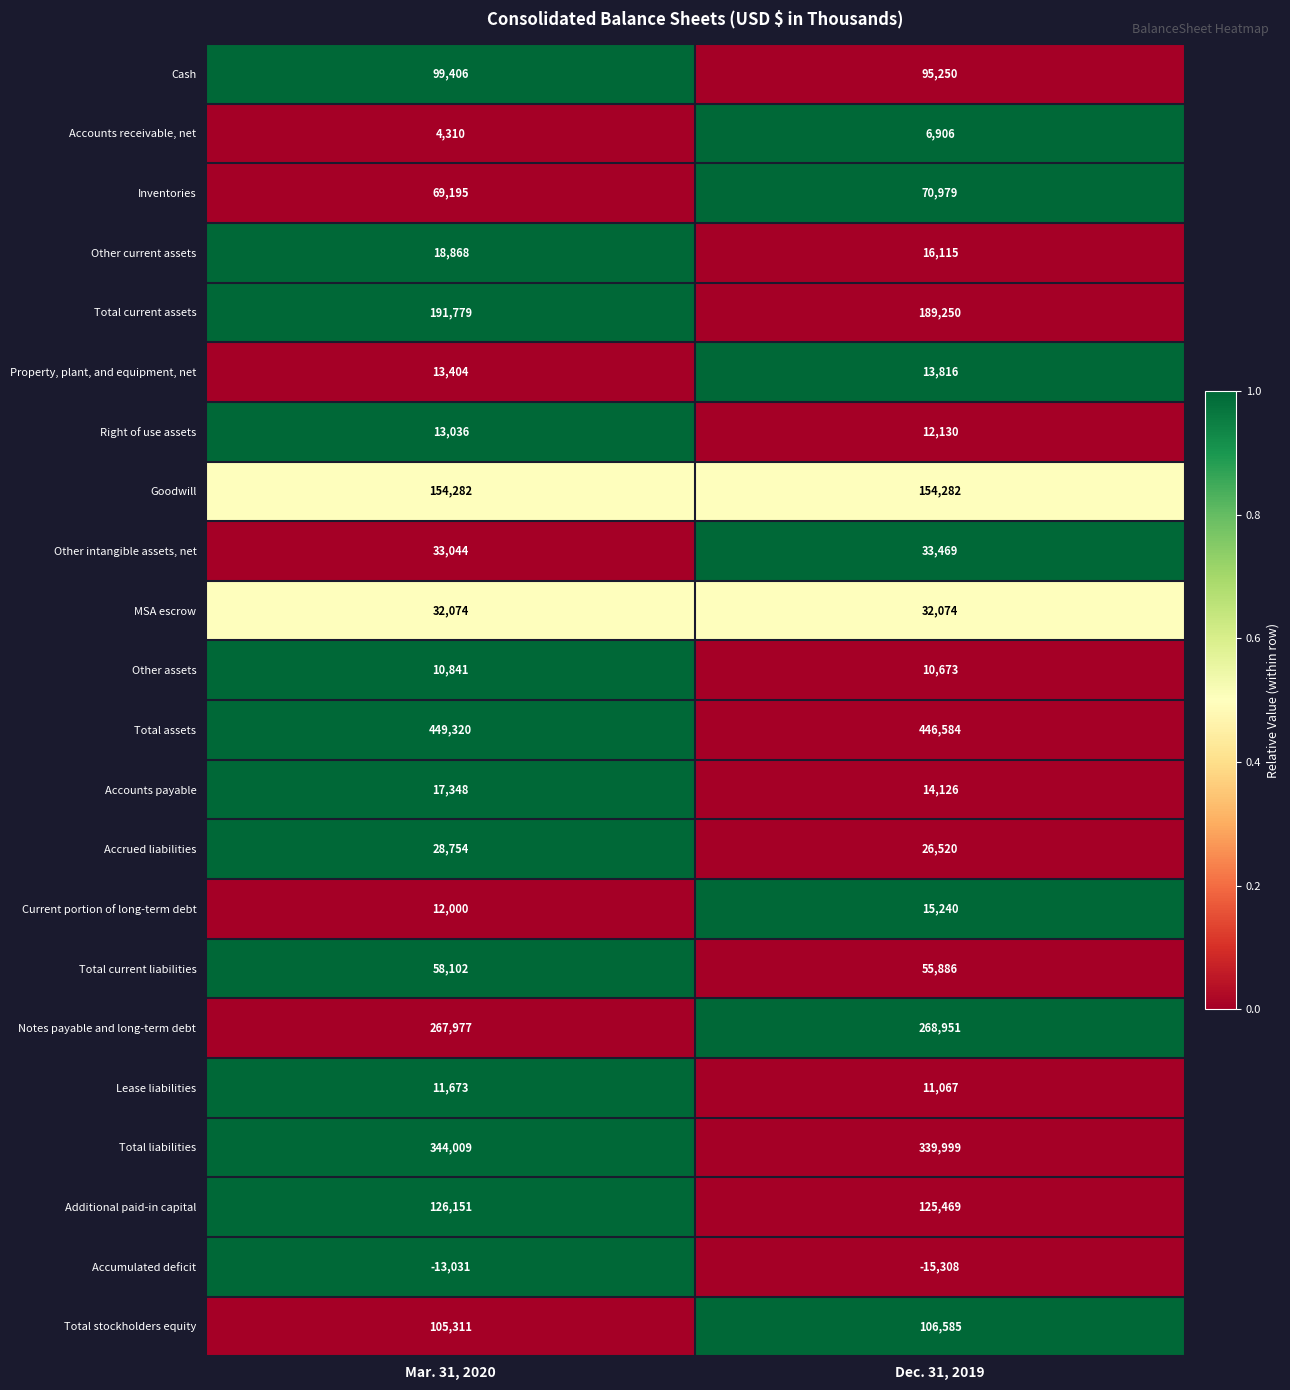

Which label corresponds to the largest value in the chart?

Mar. 31, 2020